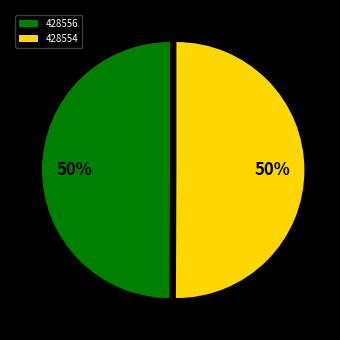

Count the number of slices in the pie.

2